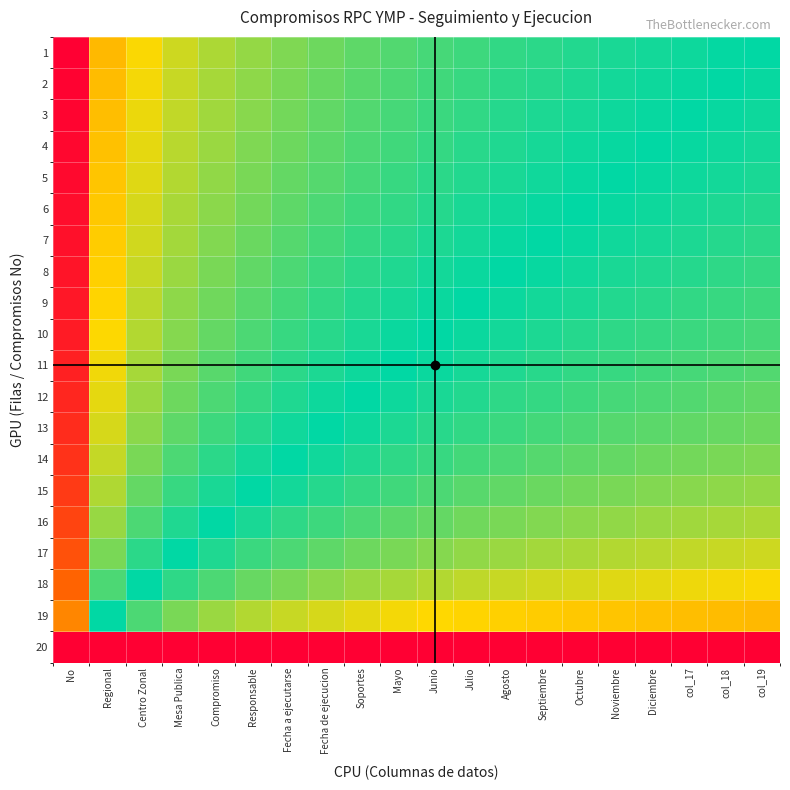

Reading left to right, extract all data points from this chart.

1: No=1.0	Regional=0.7	Centro Zonal=0.7	Mesa Publica=0.6	Compromiso=0.6	Responsable=0.6	Fecha a ejecutarse=0.6	Fecha de ejecucion=0.6	Soportes=0.6	Mayo=0.6	Junio=0.5	Julio=0.5	Agosto=0.5	Septiembre=0.5	Octubre=0.5	Noviembre=0.5	Diciembre=0.5	col_17=0.5	col_18=0.5	col_19=0.5
2: No=1.0	Regional=0.7	Centro Zonal=0.7	Mesa Publica=0.6	Compromiso=0.6	Responsable=0.6	Fecha a ejecutarse=0.6	Fecha de ejecucion=0.6	Soportes=0.6	Mayo=0.6	Junio=0.5	Julio=0.5	Agosto=0.5	Septiembre=0.5	Octubre=0.5	Noviembre=0.5	Diciembre=0.5	col_17=0.5	col_18=0.5	col_19=0.5
3: No=1.0	Regional=0.7	Centro Zonal=0.7	Mesa Publica=0.6	Compromiso=0.6	Responsable=0.6	Fecha a ejecutarse=0.6	Fecha de ejecucion=0.6	Soportes=0.6	Mayo=0.5	Junio=0.5	Julio=0.5	Agosto=0.5	Septiembre=0.5	Octubre=0.5	Noviembre=0.5	Diciembre=0.5	col_17=0.5	col_18=0.5	col_19=0.5
4: No=1.0	Regional=0.7	Centro Zonal=0.6	Mesa Publica=0.6	Compromiso=0.6	Responsable=0.6	Fecha a ejecutarse=0.6	Fecha de ejecucion=0.6	Soportes=0.6	Mayo=0.5	Junio=0.5	Julio=0.5	Agosto=0.5	Septiembre=0.5	Octubre=0.5	Noviembre=0.5	Diciembre=0.5	col_17=0.5	col_18=0.5	col_19=0.5
5: No=1.0	Regional=0.7	Centro Zonal=0.6	Mesa Publica=0.6	Compromiso=0.6	Responsable=0.6	Fecha a ejecutarse=0.6	Fecha de ejecucion=0.6	Soportes=0.5	Mayo=0.5	Junio=0.5	Julio=0.5	Agosto=0.5	Septiembre=0.5	Octubre=0.5	Noviembre=0.5	Diciembre=0.5	col_17=0.5	col_18=0.5	col_19=0.5
6: No=1.0	Regional=0.7	Centro Zonal=0.6	Mesa Publica=0.6	Compromiso=0.6	Responsable=0.6	Fecha a ejecutarse=0.6	Fecha de ejecucion=0.6	Soportes=0.5	Mayo=0.5	Junio=0.5	Julio=0.5	Agosto=0.5	Septiembre=0.5	Octubre=0.5	Noviembre=0.5	Diciembre=0.5	col_17=0.5	col_18=0.5	col_19=0.5
7: No=1.0	Regional=0.7	Centro Zonal=0.6	Mesa Publica=0.6	Compromiso=0.6	Responsable=0.6	Fecha a ejecutarse=0.6	Fecha de ejecucion=0.5	Soportes=0.5	Mayo=0.5	Junio=0.5	Julio=0.5	Agosto=0.5	Septiembre=0.5	Octubre=0.5	Noviembre=0.5	Diciembre=0.5	col_17=0.5	col_18=0.5	col_19=0.5
8: No=1.0	Regional=0.7	Centro Zonal=0.6	Mesa Publica=0.6	Compromiso=0.6	Responsable=0.6	Fecha a ejecutarse=0.5	Fecha de ejecucion=0.5	Soportes=0.5	Mayo=0.5	Junio=0.5	Julio=0.5	Agosto=0.5	Septiembre=0.5	Octubre=0.5	Noviembre=0.5	Diciembre=0.5	col_17=0.5	col_18=0.5	col_19=0.5
9: No=1.0	Regional=0.7	Centro Zonal=0.6	Mesa Publica=0.6	Compromiso=0.6	Responsable=0.6	Fecha a ejecutarse=0.5	Fecha de ejecucion=0.5	Soportes=0.5	Mayo=0.5	Junio=0.5	Julio=0.5	Agosto=0.5	Septiembre=0.5	Octubre=0.5	Noviembre=0.5	Diciembre=0.5	col_17=0.5	col_18=0.5	col_19=0.5
10: No=1.0	Regional=0.7	Centro Zonal=0.6	Mesa Publica=0.6	Compromiso=0.6	Responsable=0.5	Fecha a ejecutarse=0.5	Fecha de ejecucion=0.5	Soportes=0.5	Mayo=0.5	Junio=0.5	Julio=0.5	Agosto=0.5	Septiembre=0.5	Octubre=0.5	Noviembre=0.5	Diciembre=0.5	col_17=0.5	col_18=0.5	col_19=0.5
11: No=0.9	Regional=0.7	Centro Zonal=0.6	Mesa Publica=0.6	Compromiso=0.6	Responsable=0.5	Fecha a ejecutarse=0.5	Fecha de ejecucion=0.5	Soportes=0.5	Mayo=0.5	Junio=0.5	Julio=0.5	Agosto=0.5	Septiembre=0.5	Octubre=0.5	Noviembre=0.5	Diciembre=0.5	col_17=0.5	col_18=0.4	col_19=0.4
12: No=0.9	Regional=0.6	Centro Zonal=0.6	Mesa Publica=0.6	Compromiso=0.5	Responsable=0.5	Fecha a ejecutarse=0.5	Fecha de ejecucion=0.5	Soportes=0.5	Mayo=0.5	Junio=0.5	Julio=0.5	Agosto=0.5	Septiembre=0.5	Octubre=0.5	Noviembre=0.5	Diciembre=0.4	col_17=0.4	col_18=0.4	col_19=0.4
13: No=0.9	Regional=0.6	Centro Zonal=0.6	Mesa Publica=0.6	Compromiso=0.5	Responsable=0.5	Fecha a ejecutarse=0.5	Fecha de ejecucion=0.5	Soportes=0.5	Mayo=0.5	Junio=0.5	Julio=0.5	Agosto=0.5	Septiembre=0.5	Octubre=0.4	Noviembre=0.4	Diciembre=0.4	col_17=0.4	col_18=0.4	col_19=0.4
14: No=0.9	Regional=0.6	Centro Zonal=0.6	Mesa Publica=0.5	Compromiso=0.5	Responsable=0.5	Fecha a ejecutarse=0.5	Fecha de ejecucion=0.5	Soportes=0.5	Mayo=0.5	Junio=0.5	Julio=0.5	Agosto=0.4	Septiembre=0.4	Octubre=0.4	Noviembre=0.4	Diciembre=0.4	col_17=0.4	col_18=0.4	col_19=0.4
15: No=0.9	Regional=0.6	Centro Zonal=0.6	Mesa Publica=0.5	Compromiso=0.5	Responsable=0.5	Fecha a ejecutarse=0.5	Fecha de ejecucion=0.5	Soportes=0.5	Mayo=0.5	Junio=0.4	Julio=0.4	Agosto=0.4	Septiembre=0.4	Octubre=0.4	Noviembre=0.4	Diciembre=0.4	col_17=0.4	col_18=0.4	col_19=0.4
16: No=0.9	Regional=0.6	Centro Zonal=0.5	Mesa Publica=0.5	Compromiso=0.5	Responsable=0.5	Fecha a ejecutarse=0.5	Fecha de ejecucion=0.5	Soportes=0.4	Mayo=0.4	Junio=0.4	Julio=0.4	Agosto=0.4	Septiembre=0.4	Octubre=0.4	Noviembre=0.4	Diciembre=0.4	col_17=0.4	col_18=0.4	col_19=0.4
17: No=0.9	Regional=0.6	Centro Zonal=0.5	Mesa Publica=0.5	Compromiso=0.5	Responsable=0.5	Fecha a ejecutarse=0.4	Fecha de ejecucion=0.4	Soportes=0.4	Mayo=0.4	Junio=0.4	Julio=0.4	Agosto=0.4	Septiembre=0.4	Octubre=0.4	Noviembre=0.4	Diciembre=0.4	col_17=0.4	col_18=0.4	col_19=0.4
18: No=0.8	Regional=0.5	Centro Zonal=0.5	Mesa Publica=0.5	Compromiso=0.4	Responsable=0.4	Fecha a ejecutarse=0.4	Fecha de ejecucion=0.4	Soportes=0.4	Mayo=0.4	Junio=0.4	Julio=0.4	Agosto=0.4	Septiembre=0.4	Octubre=0.4	Noviembre=0.4	Diciembre=0.3	col_17=0.3	col_18=0.3	col_19=0.3
19: No=0.8	Regional=0.5	Centro Zonal=0.4	Mesa Publica=0.4	Compromiso=0.4	Responsable=0.4	Fecha a ejecutarse=0.4	Fecha de ejecucion=0.4	Soportes=0.3	Mayo=0.3	Junio=0.3	Julio=0.3	Agosto=0.3	Septiembre=0.3	Octubre=0.3	Noviembre=0.3	Diciembre=0.3	col_17=0.3	col_18=0.3	col_19=0.3
20: No=0.0	Regional=0.0	Centro Zonal=0.0	Mesa Publica=0.0	Compromiso=0.0	Responsable=0.0	Fecha a ejecutarse=0.0	Fecha de ejecucion=0.0	Soportes=0.0	Mayo=0.0	Junio=0.0	Julio=0.0	Agosto=0.0	Septiembre=0.0	Octubre=0.0	Noviembre=0.0	Diciembre=0.0	col_17=0.0	col_18=0.0	col_19=0.0